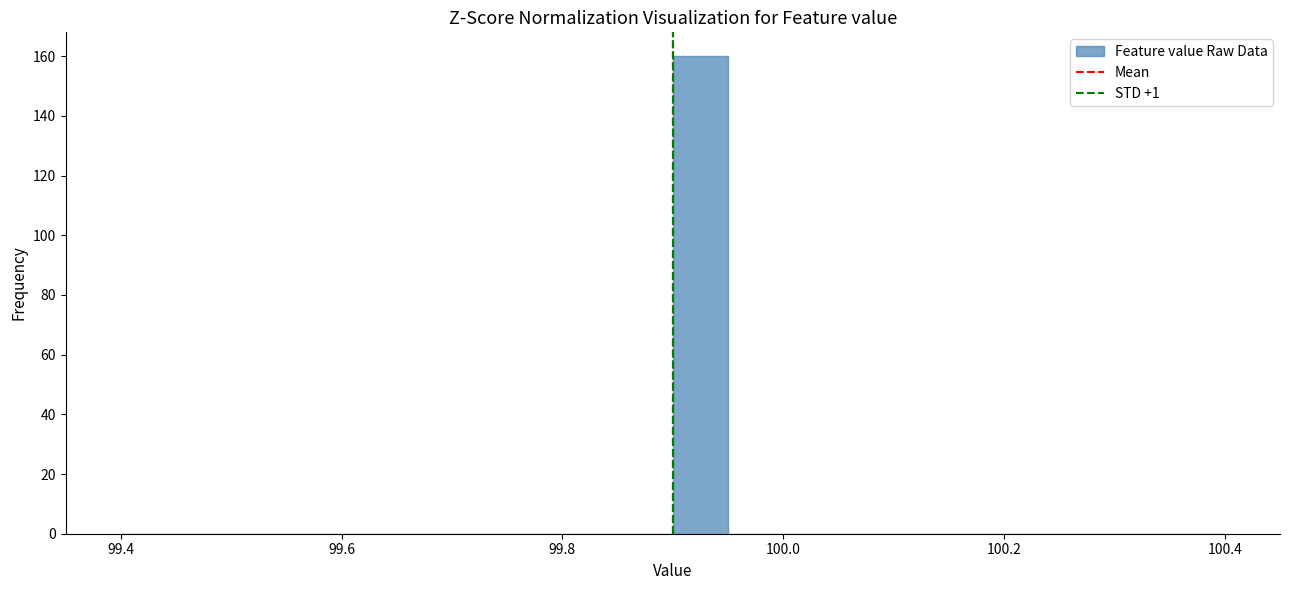

Around what value on the x-axis is the tallest bar? Give the approximate position of its centre, as read against the axis.

99.92